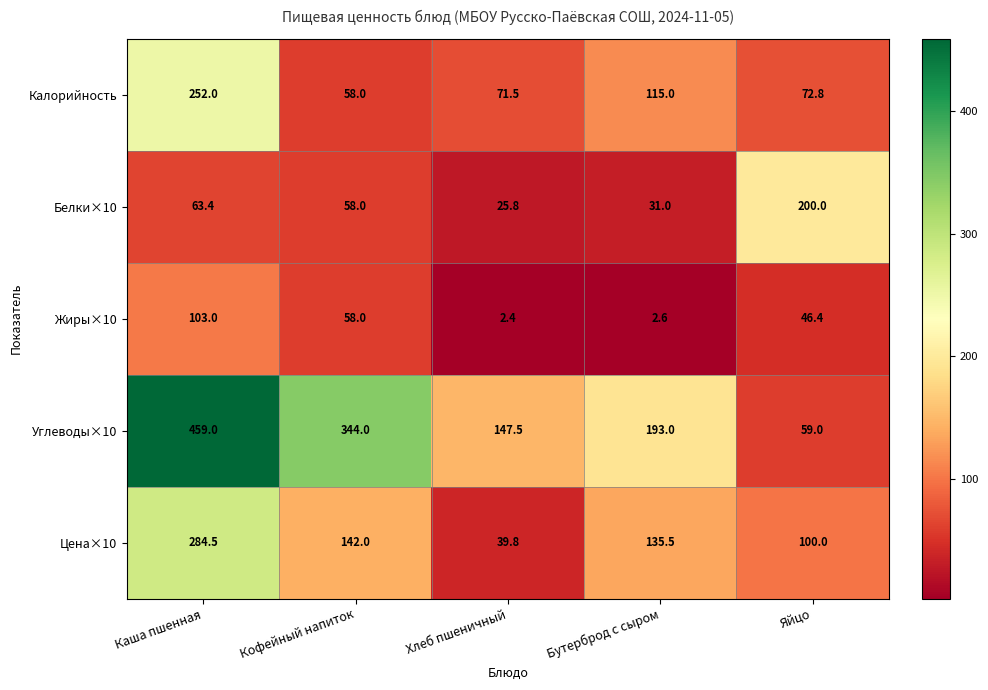

Which category has the highest value across all series?

Каша пшенная